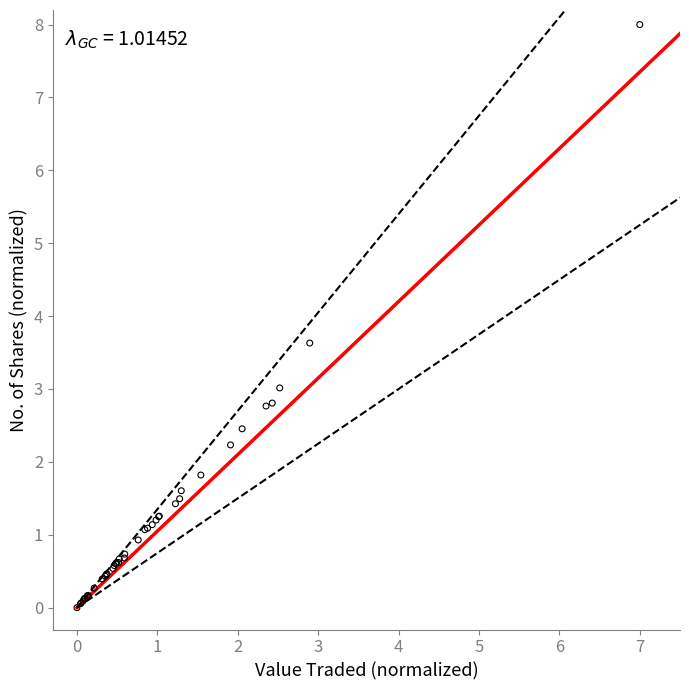

What Y value in the scatter plot is closest to 4?

3.6